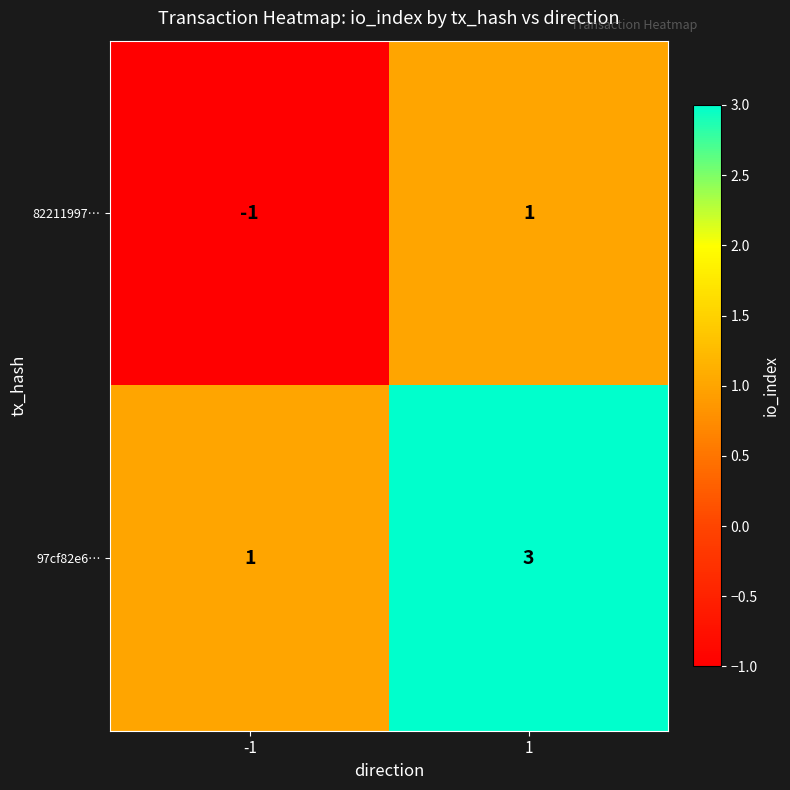

What is the highest value of the 97cf82e6… series?

3